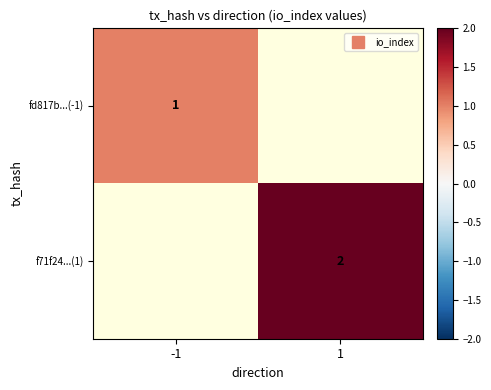

The value of fd817b...(-1) at -1 is 1.0. True or false?

True